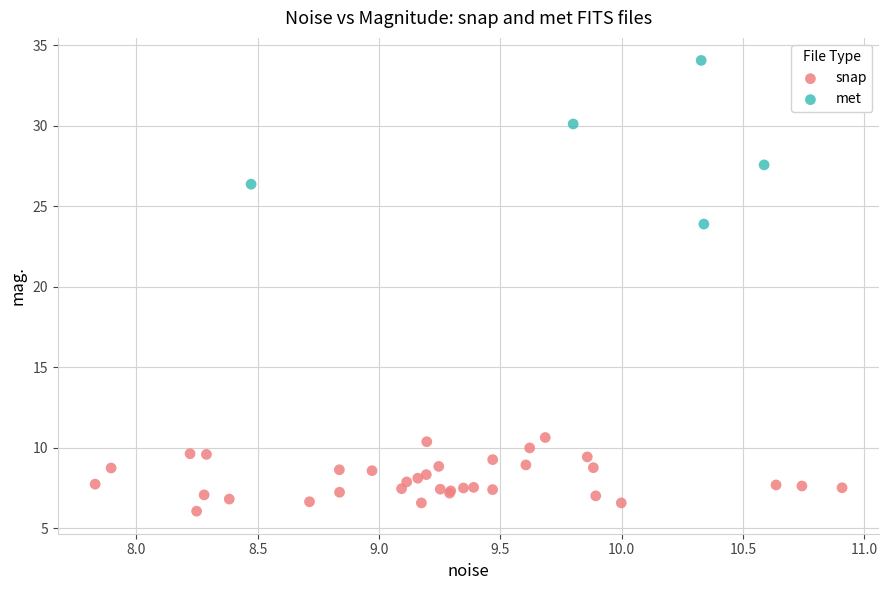

Which series has the largest Y range (max minus min)?

met